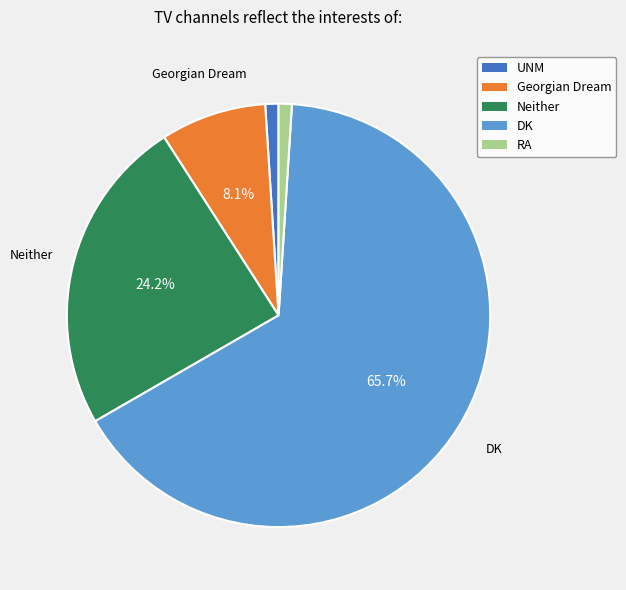

Which has a higher value, UNM or Georgian Dream?

Georgian Dream